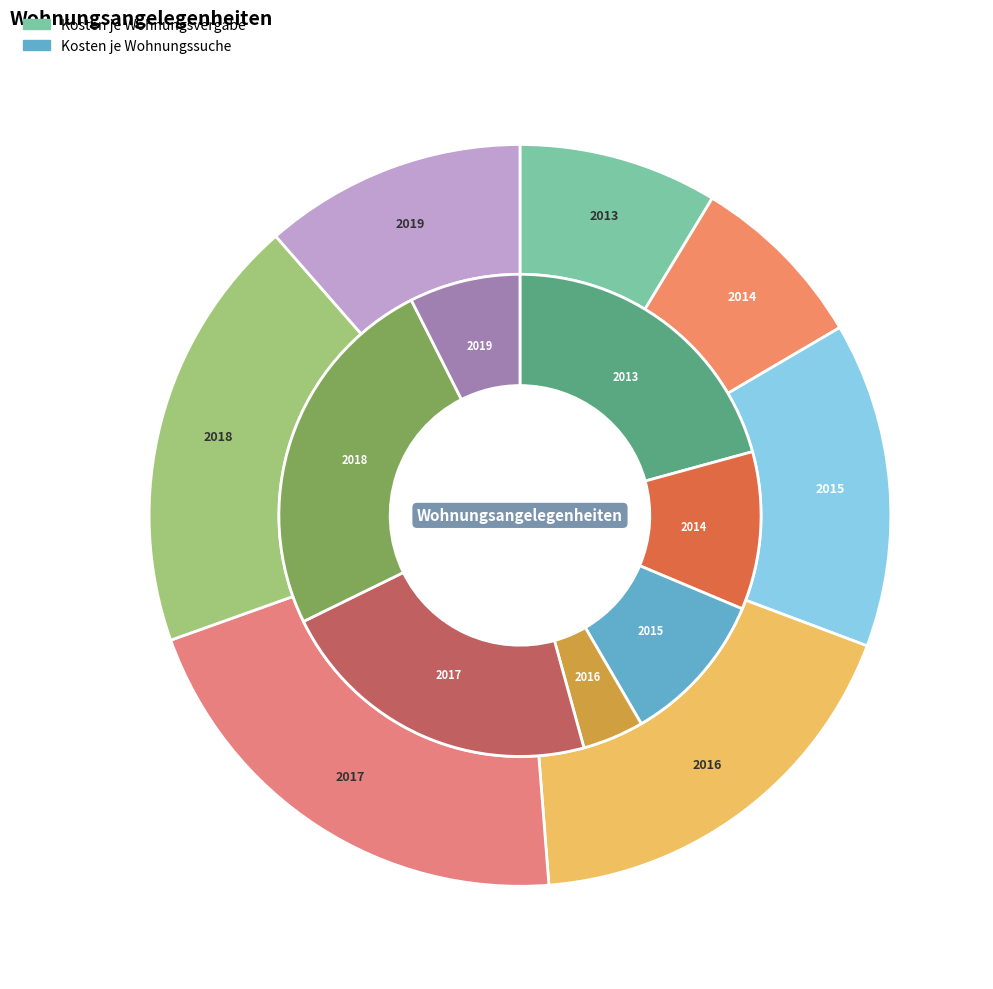

Rank the series by their maximum value, from lowest to highest.

Kosten je Wohnungssuche, Kosten je Wohnungsvergabe